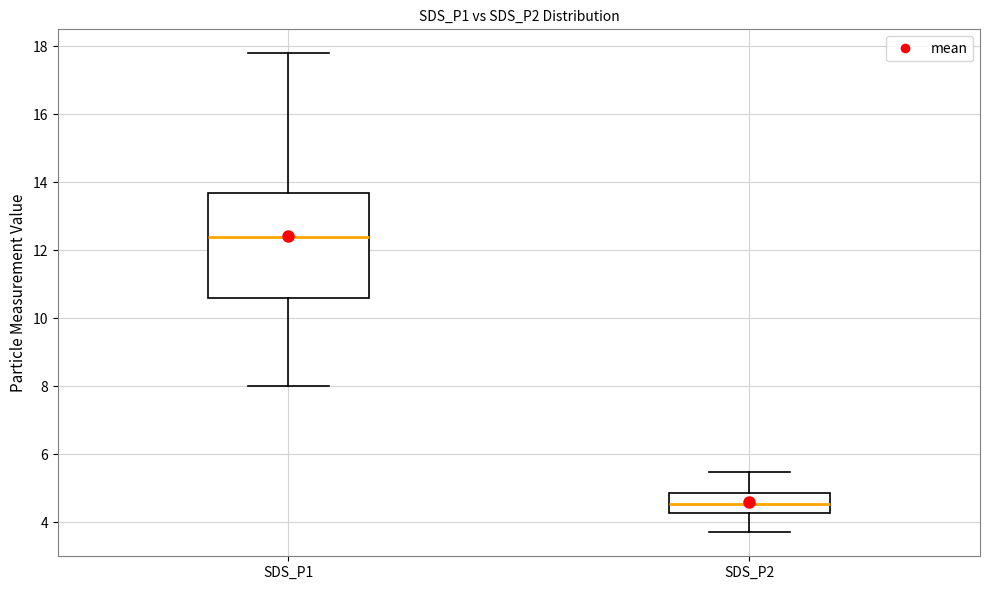

Reading left to right, transcribe this box plot: for each box, give where its median line is, the range the box spans, and where its two whiskers end, as read against the y-axis. The values are not printed on the chart, so give them approximately, as read against the axis.

SDS_P1: median 12.4, box 10.6 to 13.6, whiskers 8.0 to 17.8
SDS_P2: median 4.6, box 4.2 to 4.8, whiskers 3.8 to 5.4